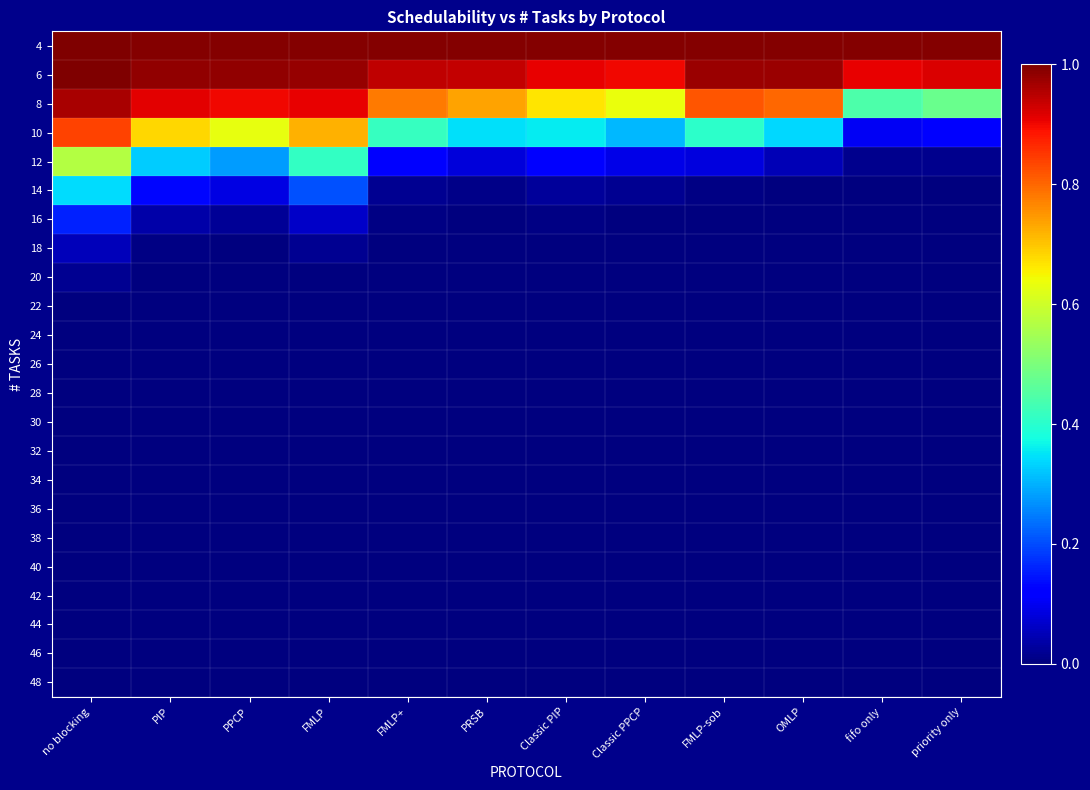

Reading left to right, transcribe all the data shown in this chart.

4: no blocking=1.0	PIP=1.0	PPCP=1.0	FMLP=1.0	FMLP+=1.0	PRSB=1.0	Classic PIP=1.0	Classic PPCP=1.0	FMLP-sob=1.0	OMLP=1.0	fifo only=1.0	priority only=1.0
6: no blocking=1.0	PIP=1.0	PPCP=1.0	FMLP=1.0	FMLP+=0.9	PRSB=0.9	Classic PIP=0.9	Classic PPCP=0.9	FMLP-sob=1.0	OMLP=1.0	fifo only=0.9	priority only=0.9
8: no blocking=1.0	PIP=0.9	PPCP=0.9	FMLP=0.9	FMLP+=0.8	PRSB=0.7	Classic PIP=0.7	Classic PPCP=0.6	FMLP-sob=0.8	OMLP=0.8	fifo only=0.4	priority only=0.5
10: no blocking=0.8	PIP=0.7	PPCP=0.6	FMLP=0.7	FMLP+=0.4	PRSB=0.3	Classic PIP=0.4	Classic PPCP=0.3	FMLP-sob=0.4	OMLP=0.3	fifo only=0.1	priority only=0.1
12: no blocking=0.6	PIP=0.3	PPCP=0.3	FMLP=0.4	FMLP+=0.1	PRSB=0.1	Classic PIP=0.1	Classic PPCP=0.1	FMLP-sob=0.1	OMLP=0.0	fifo only=0.0	priority only=0.0
14: no blocking=0.3	PIP=0.1	PPCP=0.1	FMLP=0.2	FMLP+=0.0	PRSB=0.0	Classic PIP=0.0	Classic PPCP=0.0	FMLP-sob=0.0	OMLP=0.0	fifo only=0.0	priority only=0.0
16: no blocking=0.2	PIP=0.0	PPCP=0.0	FMLP=0.1	FMLP+=0.0	PRSB=0.0	Classic PIP=0.0	Classic PPCP=0.0	FMLP-sob=0.0	OMLP=0.0	fifo only=0.0	priority only=0.0
18: no blocking=0.1	PIP=0.0	PPCP=0.0	FMLP=0.0	FMLP+=0.0	PRSB=0.0	Classic PIP=0.0	Classic PPCP=0.0	FMLP-sob=0.0	OMLP=0.0	fifo only=0.0	priority only=0.0
20: no blocking=0.0	PIP=0.0	PPCP=0.0	FMLP=0.0	FMLP+=0.0	PRSB=0.0	Classic PIP=0.0	Classic PPCP=0.0	FMLP-sob=0.0	OMLP=0.0	fifo only=0.0	priority only=0.0
22: no blocking=0.0	PIP=0.0	PPCP=0.0	FMLP=0.0	FMLP+=0.0	PRSB=0.0	Classic PIP=0.0	Classic PPCP=0.0	FMLP-sob=0.0	OMLP=0.0	fifo only=0.0	priority only=0.0
24: no blocking=0.0	PIP=0.0	PPCP=0.0	FMLP=0.0	FMLP+=0.0	PRSB=0.0	Classic PIP=0.0	Classic PPCP=0.0	FMLP-sob=0.0	OMLP=0.0	fifo only=0.0	priority only=0.0
26: no blocking=0.0	PIP=0.0	PPCP=0.0	FMLP=0.0	FMLP+=0.0	PRSB=0.0	Classic PIP=0.0	Classic PPCP=0.0	FMLP-sob=0.0	OMLP=0.0	fifo only=0.0	priority only=0.0
28: no blocking=0.0	PIP=0.0	PPCP=0.0	FMLP=0.0	FMLP+=0.0	PRSB=0.0	Classic PIP=0.0	Classic PPCP=0.0	FMLP-sob=0.0	OMLP=0.0	fifo only=0.0	priority only=0.0
30: no blocking=0.0	PIP=0.0	PPCP=0.0	FMLP=0.0	FMLP+=0.0	PRSB=0.0	Classic PIP=0.0	Classic PPCP=0.0	FMLP-sob=0.0	OMLP=0.0	fifo only=0.0	priority only=0.0
32: no blocking=0.0	PIP=0.0	PPCP=0.0	FMLP=0.0	FMLP+=0.0	PRSB=0.0	Classic PIP=0.0	Classic PPCP=0.0	FMLP-sob=0.0	OMLP=0.0	fifo only=0.0	priority only=0.0
34: no blocking=0.0	PIP=0.0	PPCP=0.0	FMLP=0.0	FMLP+=0.0	PRSB=0.0	Classic PIP=0.0	Classic PPCP=0.0	FMLP-sob=0.0	OMLP=0.0	fifo only=0.0	priority only=0.0
36: no blocking=0.0	PIP=0.0	PPCP=0.0	FMLP=0.0	FMLP+=0.0	PRSB=0.0	Classic PIP=0.0	Classic PPCP=0.0	FMLP-sob=0.0	OMLP=0.0	fifo only=0.0	priority only=0.0
38: no blocking=0.0	PIP=0.0	PPCP=0.0	FMLP=0.0	FMLP+=0.0	PRSB=0.0	Classic PIP=0.0	Classic PPCP=0.0	FMLP-sob=0.0	OMLP=0.0	fifo only=0.0	priority only=0.0
40: no blocking=0.0	PIP=0.0	PPCP=0.0	FMLP=0.0	FMLP+=0.0	PRSB=0.0	Classic PIP=0.0	Classic PPCP=0.0	FMLP-sob=0.0	OMLP=0.0	fifo only=0.0	priority only=0.0
42: no blocking=0.0	PIP=0.0	PPCP=0.0	FMLP=0.0	FMLP+=0.0	PRSB=0.0	Classic PIP=0.0	Classic PPCP=0.0	FMLP-sob=0.0	OMLP=0.0	fifo only=0.0	priority only=0.0
44: no blocking=0.0	PIP=0.0	PPCP=0.0	FMLP=0.0	FMLP+=0.0	PRSB=0.0	Classic PIP=0.0	Classic PPCP=0.0	FMLP-sob=0.0	OMLP=0.0	fifo only=0.0	priority only=0.0
46: no blocking=0.0	PIP=0.0	PPCP=0.0	FMLP=0.0	FMLP+=0.0	PRSB=0.0	Classic PIP=0.0	Classic PPCP=0.0	FMLP-sob=0.0	OMLP=0.0	fifo only=0.0	priority only=0.0
48: no blocking=0.0	PIP=0.0	PPCP=0.0	FMLP=0.0	FMLP+=0.0	PRSB=0.0	Classic PIP=0.0	Classic PPCP=0.0	FMLP-sob=0.0	OMLP=0.0	fifo only=0.0	priority only=0.0